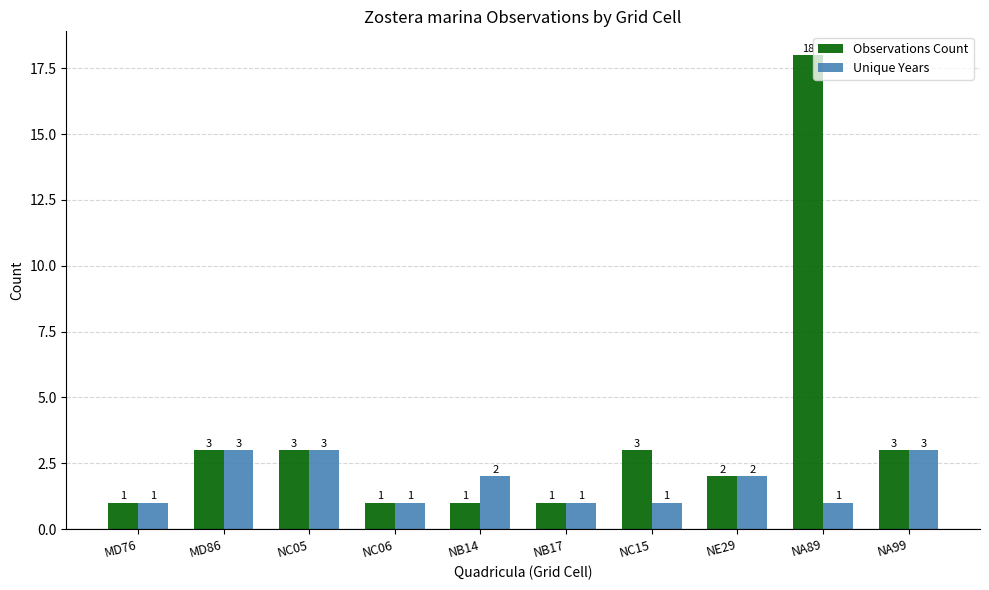

Reading left to right, extract all data points from this chart.

Observations Count: 1	3	3	1	1	1	3	2	18	3
Unique Years: 1	3	3	1	2	1	1	2	1	3